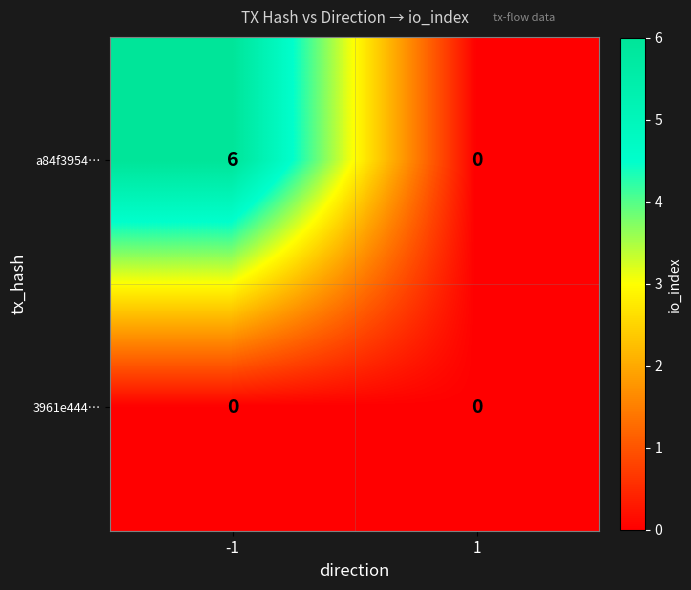

What is the average value of the a84f3954… series?

3